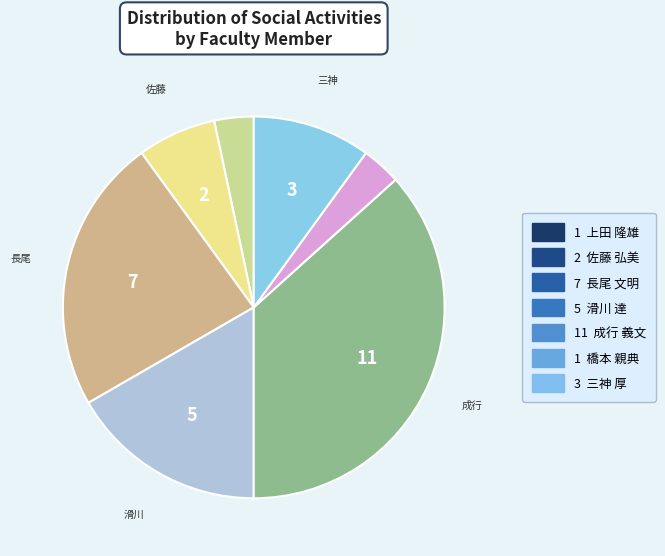

Is there a majority slice in this chart?

No